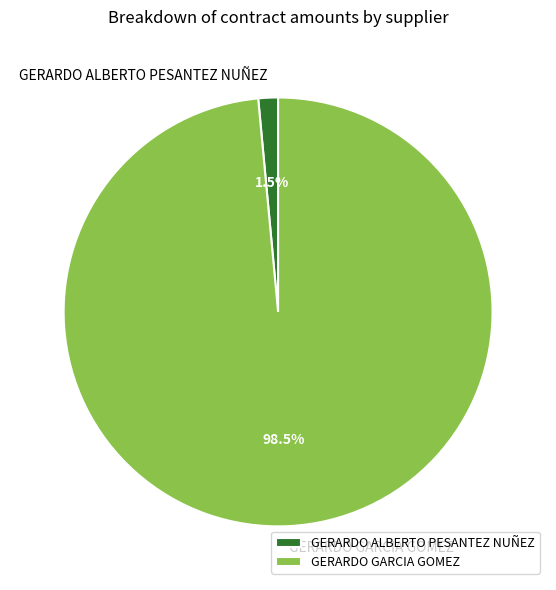

How many segments does this pie chart have?

2